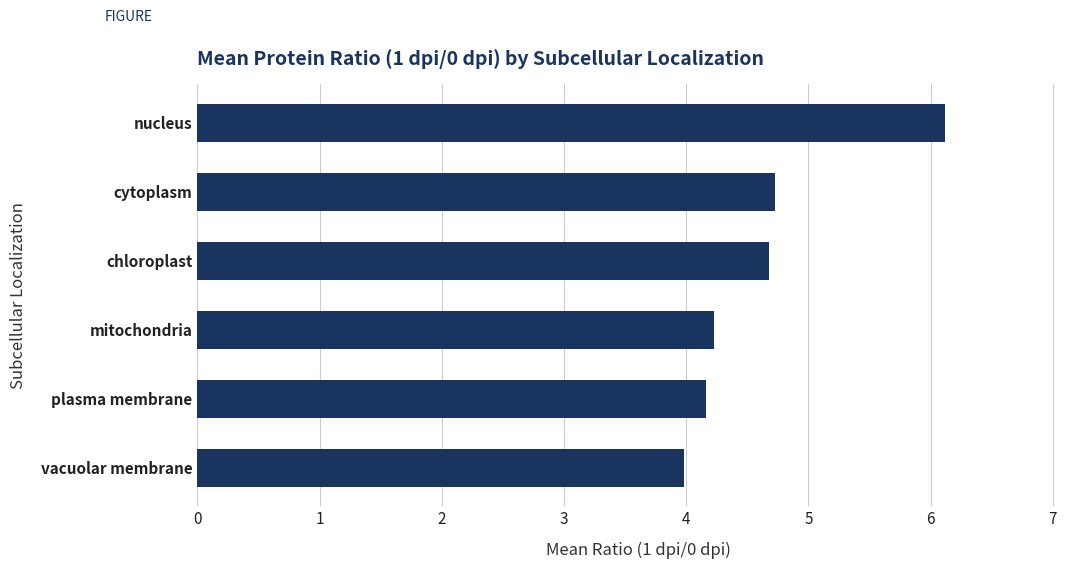

What is the ratio of the value at cytoplasm to the value at plasma membrane?

1.1